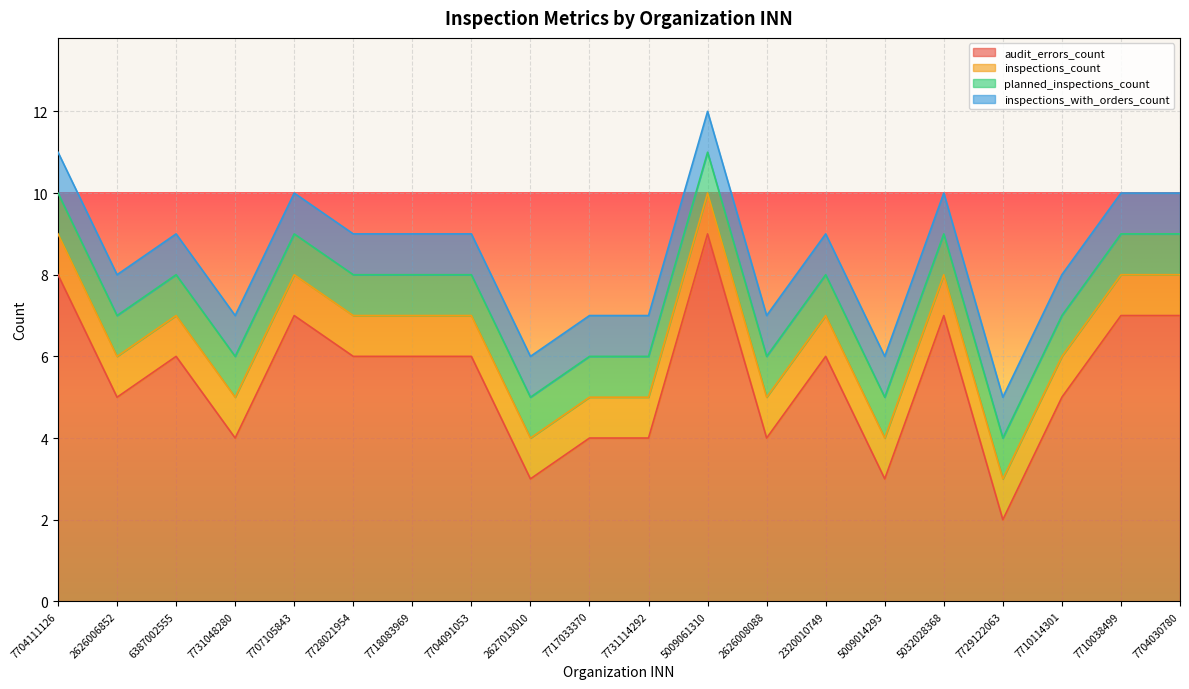

Reading right to left, transcribe all the data shown in this chart.

audit_errors_count: 7704030780=7	7710038499=7	7710114301=5	7729122063=2	5032028368=7	5009014293=3	2320010749=6	2626008088=4	5009061310=9	7731114292=4	7717033370=4	2627013010=3	7704091053=6	7718083969=6	7728021954=6	7707105843=7	7731048280=4	6387002555=6	2626006852=5	7704111126=8
inspections_count: 7704030780=1	7710038499=1	7710114301=1	7729122063=1	5032028368=1	5009014293=1	2320010749=1	2626008088=1	5009061310=1	7731114292=1	7717033370=1	2627013010=1	7704091053=1	7718083969=1	7728021954=1	7707105843=1	7731048280=1	6387002555=1	2626006852=1	7704111126=1
planned_inspections_count: 7704030780=1	7710038499=1	7710114301=1	7729122063=1	5032028368=1	5009014293=1	2320010749=1	2626008088=1	5009061310=1	7731114292=1	7717033370=1	2627013010=1	7704091053=1	7718083969=1	7728021954=1	7707105843=1	7731048280=1	6387002555=1	2626006852=1	7704111126=1
inspections_with_orders_count: 7704030780=1	7710038499=1	7710114301=1	7729122063=1	5032028368=1	5009014293=1	2320010749=1	2626008088=1	5009061310=1	7731114292=1	7717033370=1	2627013010=1	7704091053=1	7718083969=1	7728021954=1	7707105843=1	7731048280=1	6387002555=1	2626006852=1	7704111126=1